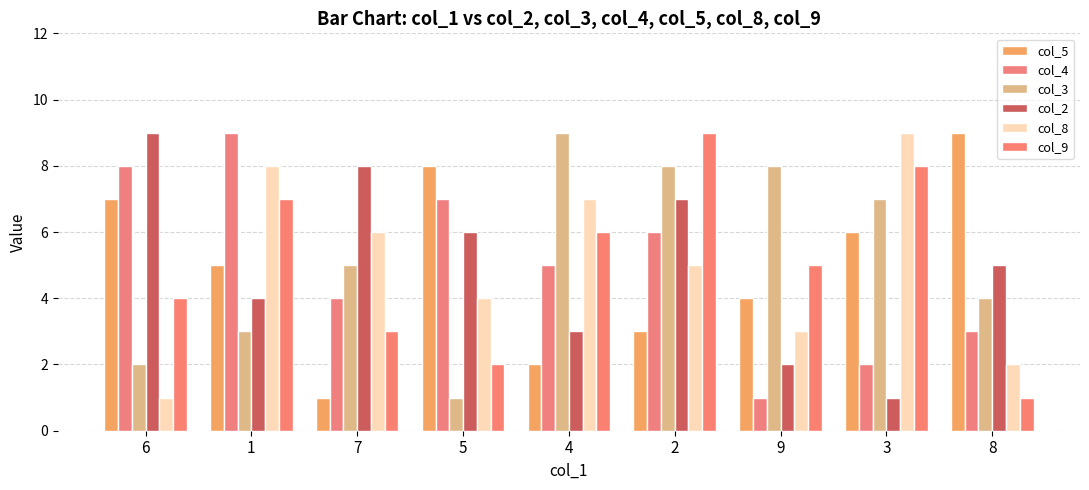

What is the sum of the col_4 values at 9 and 6?

9